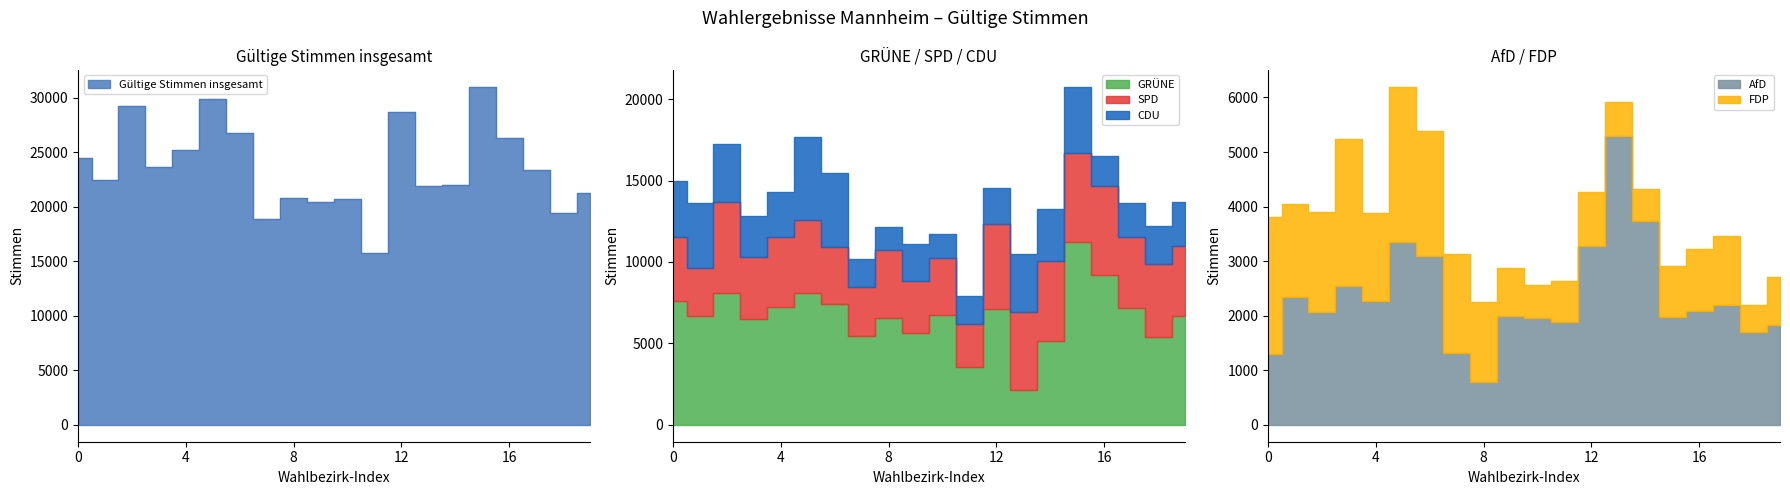

Rank the series by their maximum value, from lowest to highest.

FDP, CDU, AfD, SPD, GRÜNE, Gültige Stimmen insgesamt